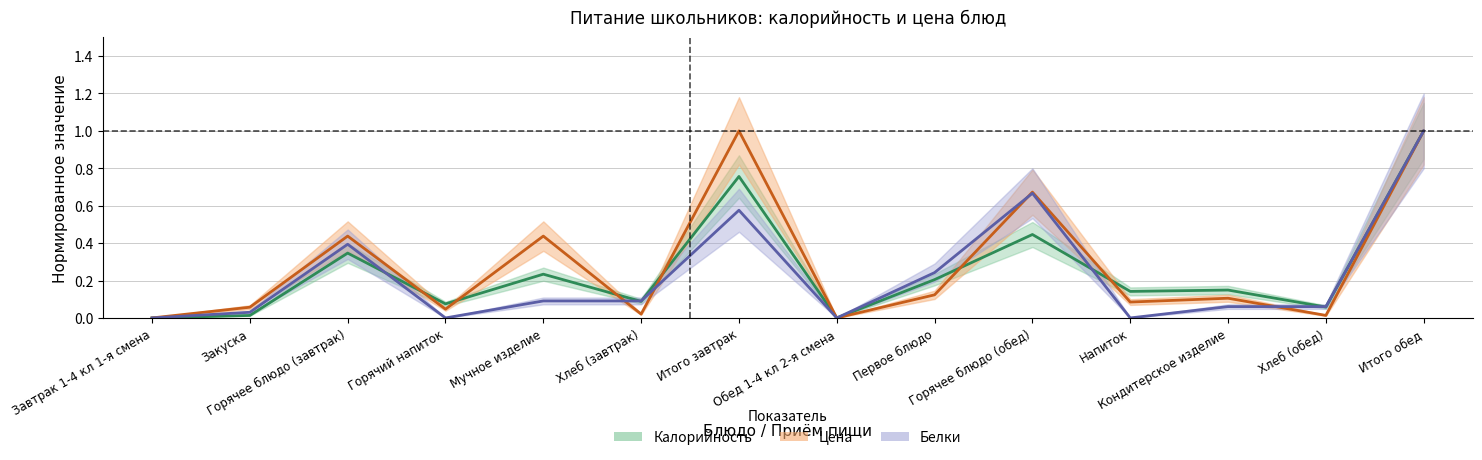

Reading left to right, extract all data points from this chart.

Калорийность: Завтрак 1-4 кл 1-я смена=0.0	Закуска=0.0	Горячее блюдо (завтрак)=0.3	Горячий напиток=0.1	Мучное изделие=0.2	Хлеб (завтрак)=0.1	Итого завтрак=0.8	Обед 1-4 кл 2-я смена=0.0	Первое блюдо=0.2	Горячее блюдо (обед)=0.4	Напиток=0.1	Кондитерское изделие=0.1	Хлеб (обед)=0.1	Итого обед=1.0
Цена: Завтрак 1-4 кл 1-я смена=0.0	Закуска=0.1	Горячее блюдо (завтрак)=0.4	Горячий напиток=0.0	Мучное изделие=0.4	Хлеб (завтрак)=0.0	Итого завтрак=1.0	Обед 1-4 кл 2-я смена=0.0	Первое блюдо=0.1	Горячее блюдо (обед)=0.7	Напиток=0.1	Кондитерское изделие=0.1	Хлеб (обед)=0.0	Итого обед=1.0
Белки: Завтрак 1-4 кл 1-я смена=0.0	Закуска=0.0	Горячее блюдо (завтрак)=0.4	Горячий напиток=0.0	Мучное изделие=0.1	Хлеб (завтрак)=0.1	Итого завтрак=0.6	Обед 1-4 кл 2-я смена=0.0	Первое блюдо=0.2	Горячее блюдо (обед)=0.7	Напиток=0.0	Кондитерское изделие=0.1	Хлеб (обед)=0.1	Итого обед=1.0